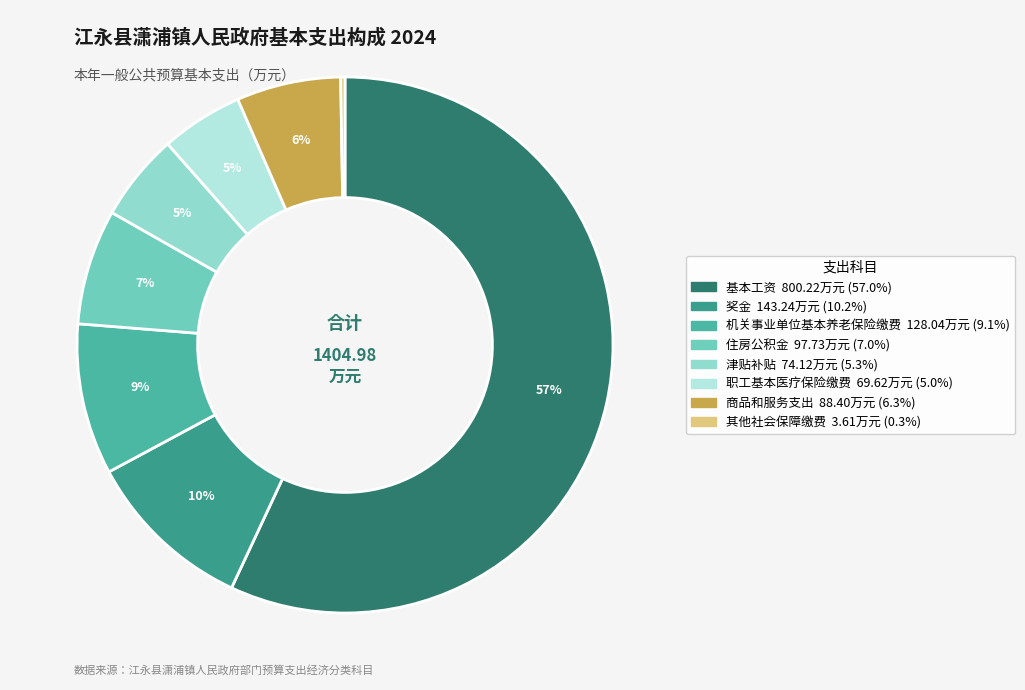

To the nearest percent, what is the combined percentage of 机关事业单位基本养老保险缴费 and 基本工资?

66%